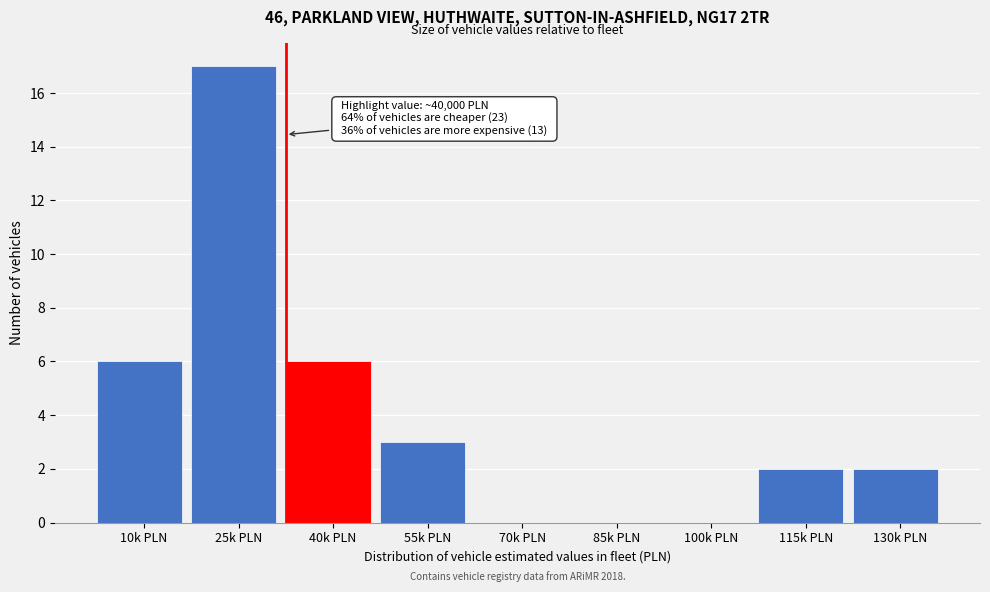

Reading right to left, extract all data points from this chart.

130k PLN=2	115k PLN=2	100k PLN=0	85k PLN=0	70k PLN=0	55k PLN=3	40k PLN=6	25k PLN=17	10k PLN=6